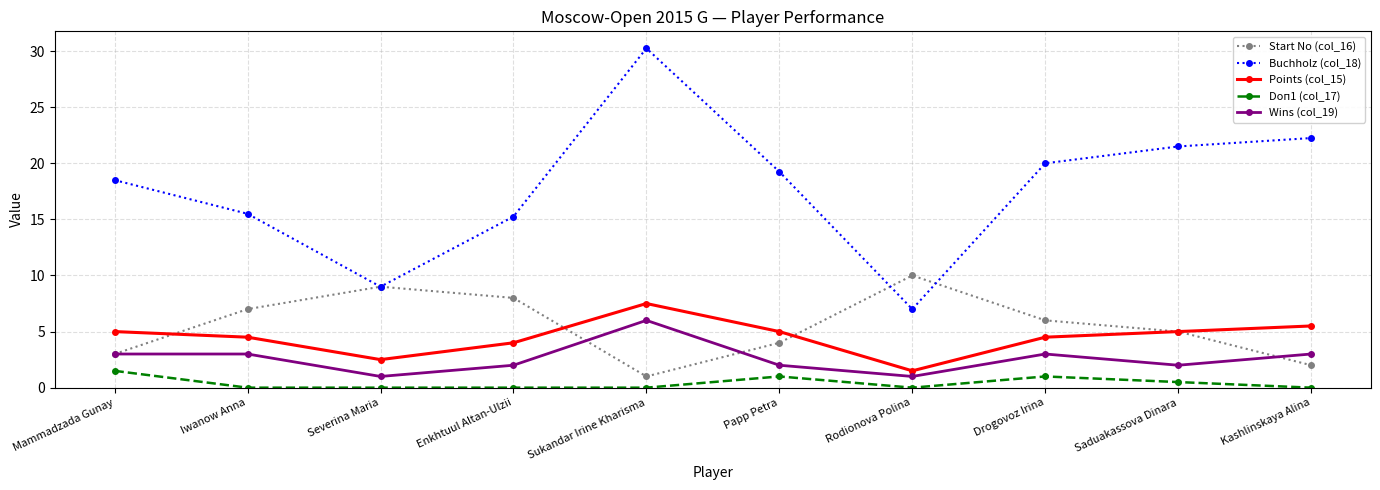

True or false: Points (col_15) and Buchholz (col_18) cross at least once.

False